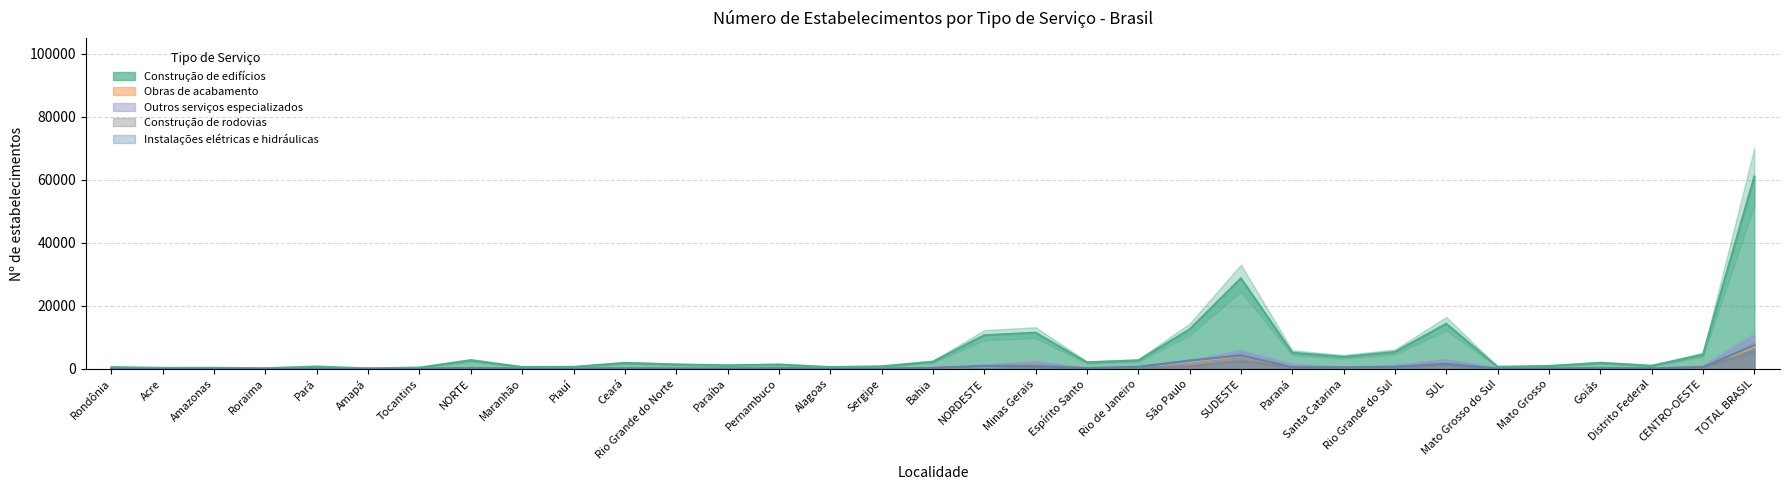

Reading right to left, extract all data points from this chart.

Construção de edifícios: 61010	4515	1000	1927	924	664	14318	5365	3818	5135	28753	12521	2679	2069	11484	10692	2273	806	564	1384	1119	1404	1898	644	600	2732	424	148	748	200	338	319	555
Obras de acabamento: 6988	408	182	132	46	48	1631	595	455	581	4046	2283	575	152	1036	760	296	49	23	141	39	70	78	33	31	143	15	10	45	4	53	3	13
Outros serviços especializados: 10240	750	117	335	144	154	2742	980	474	1288	5353	2485	639	161	2068	1083	343	47	44	226	112	105	91	61	54	312	51	15	104	5	53	27	57
Construção de rodovias: 5513	555	117	232	114	92	1246	491	321	434	2517	853	343	274	1047	914	239	22	26	157	50	97	175	57	91	281	65	18	96	5	29	5	63
Instalações elétricas e hidráulicas: 7484	476	162	156	83	75	1637	654	455	528	4243	2629	650	178	786	899	291	41	39	189	58	59	148	30	44	229	16	11	83	8	73	13	25